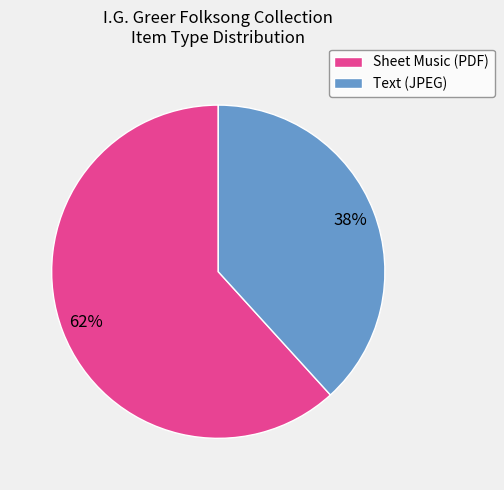

To the nearest percent, what is the average slice percentage?

50%